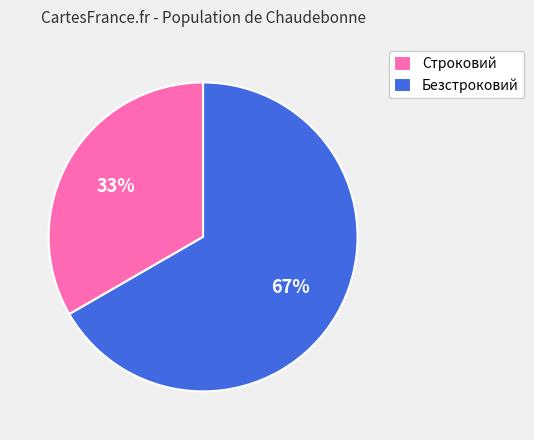

What is the smallest slice in the pie chart?

Строковий